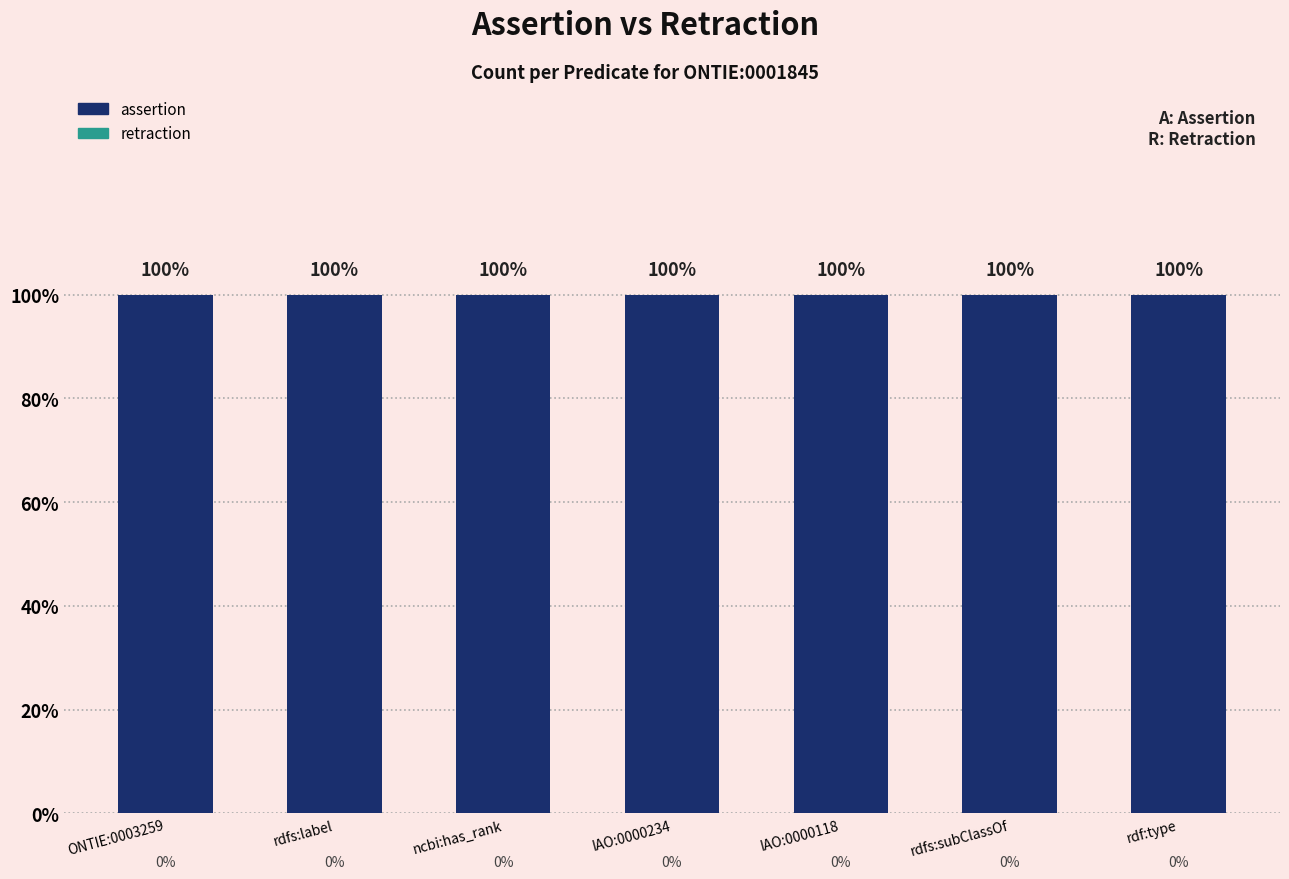

Is it true that assertion equals 1 at rdf:type?

False